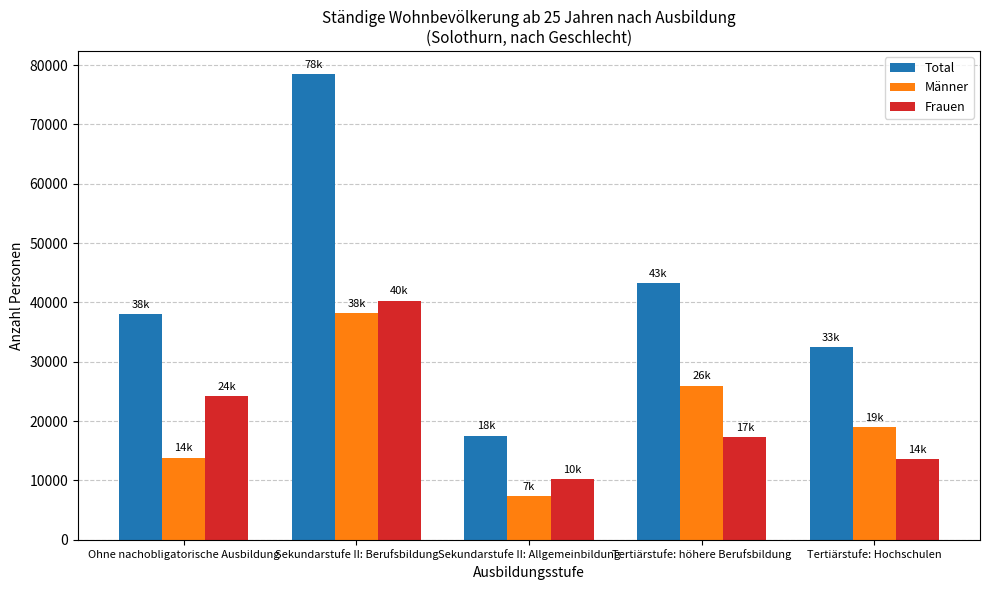

The Total series shows 32516 at Tertiärstufe: Hochschulen. True or false?

True